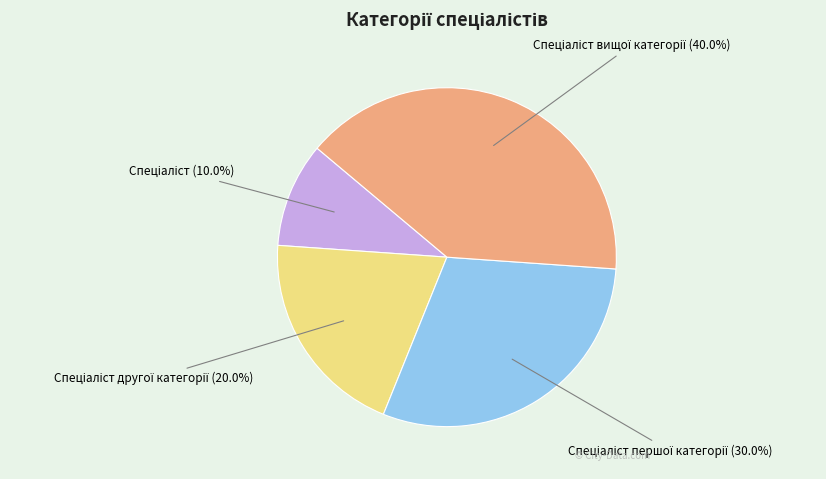

Is there a majority slice in this chart?

No